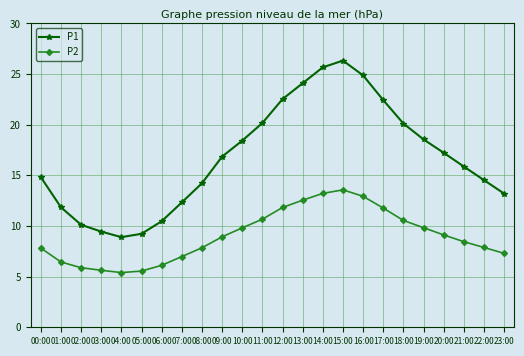

What is the sum of the P2 values at 04:00 and 10:00?

15.2